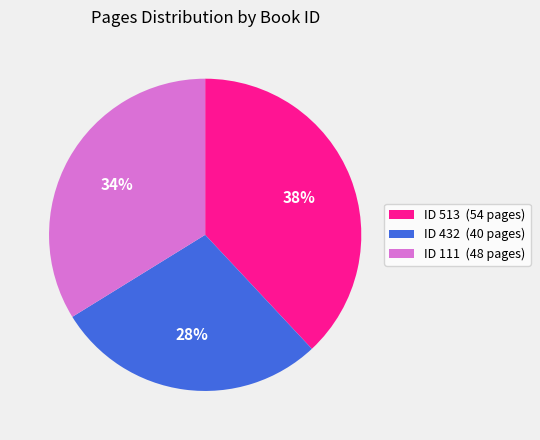

Which has a higher value, ID 513 (54 pages) or ID 111 (48 pages)?

ID 513 (54 pages)